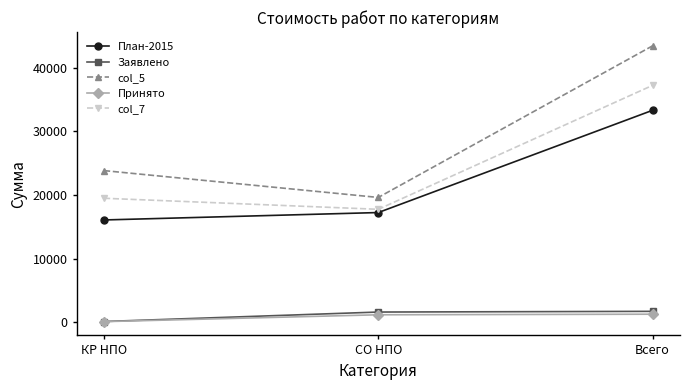

Which category has the highest value in the col_7 series?

Всего